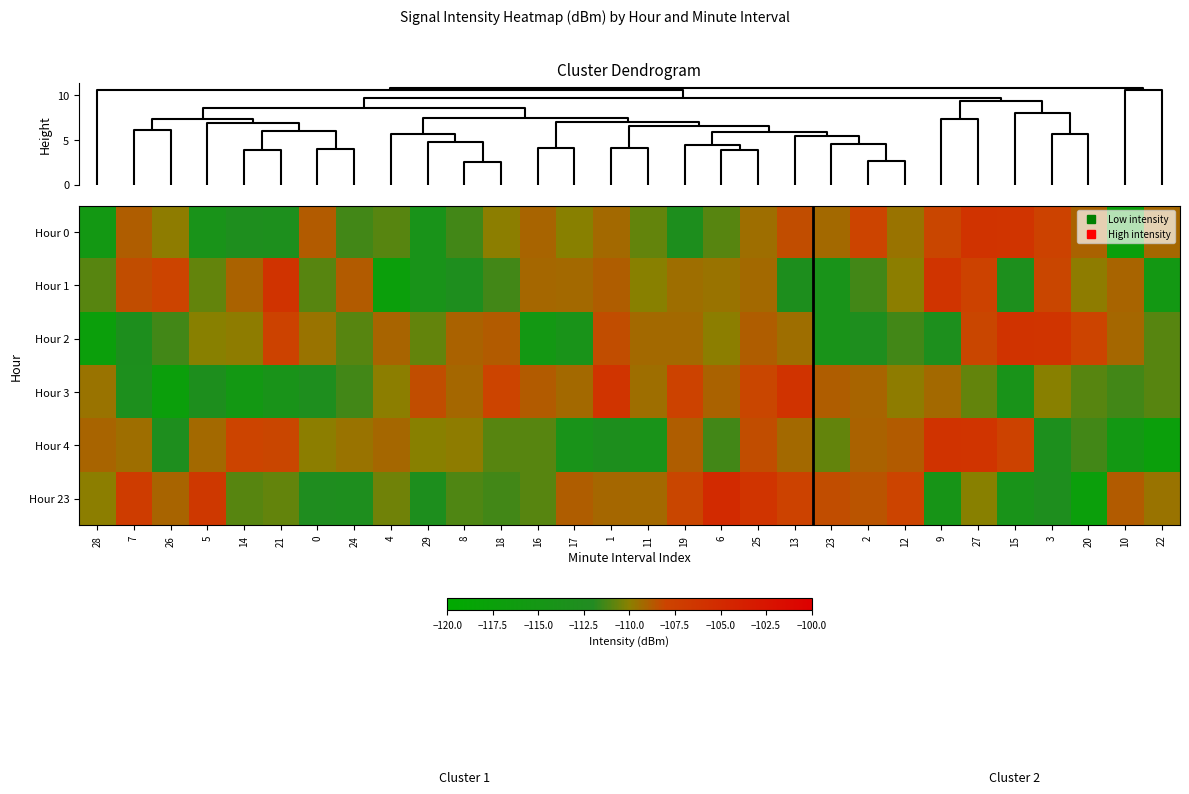

Count the number of categories in the chart.

30